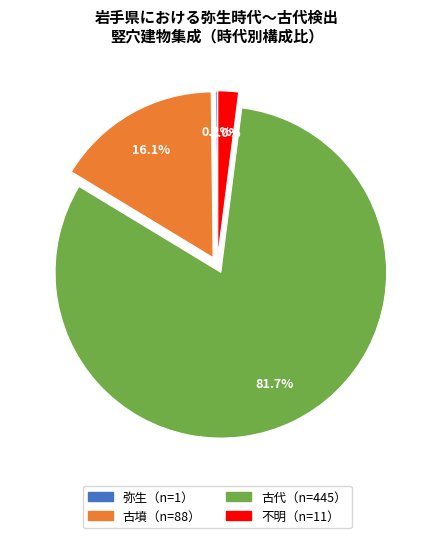

Is there any slice that represents more than half of the pie?

Yes